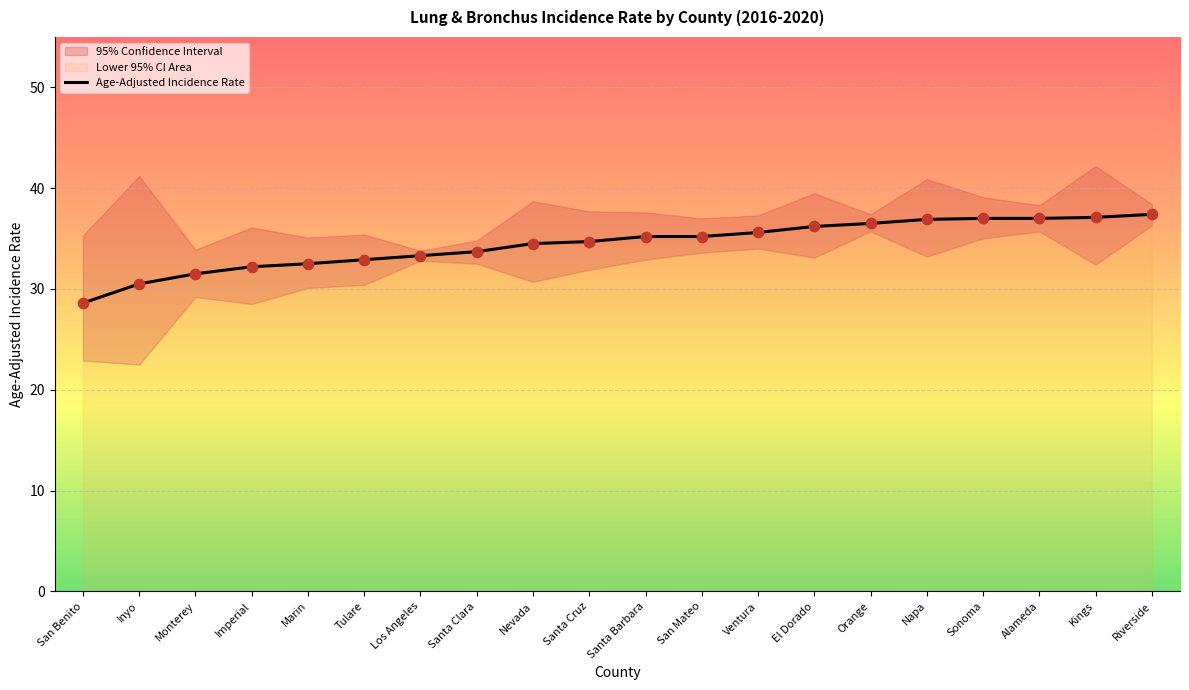

What is the change in value from Napa to Sonoma?

+0.1